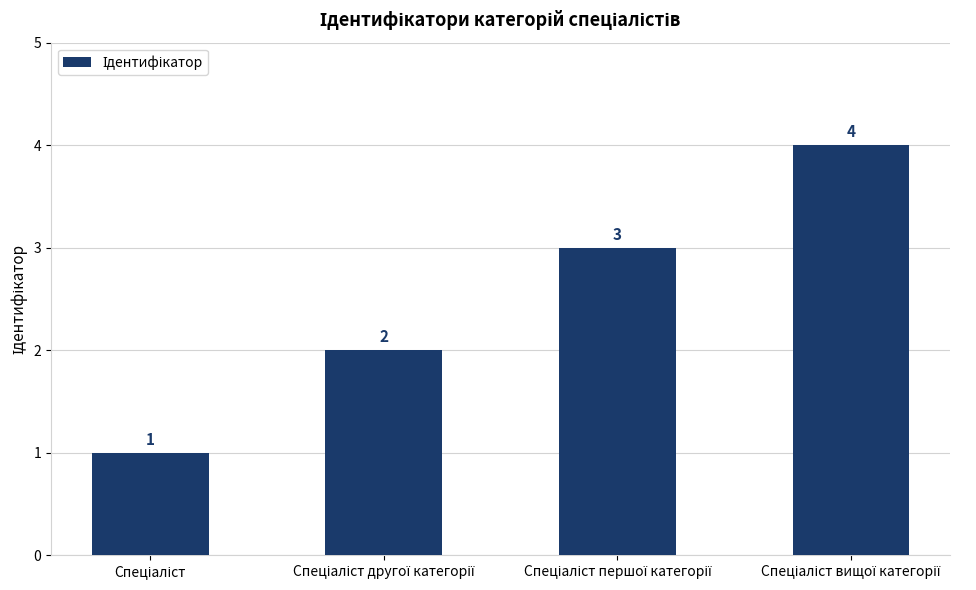

How many distinct data groups are displayed?

1